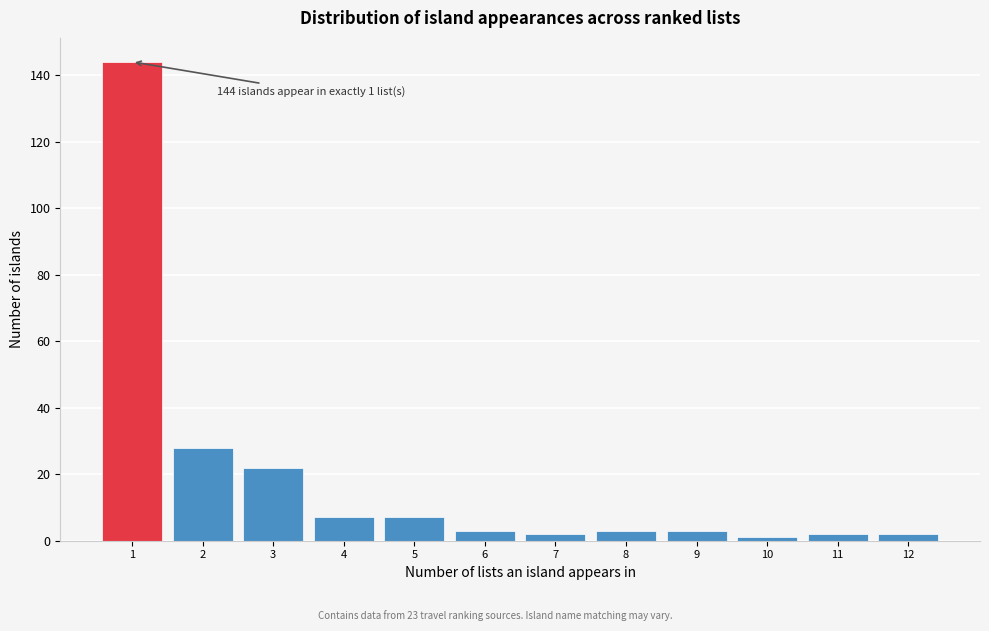

Reading right to left, extract all data points from this chart.

12=2	11=2	10=1	9=3	8=3	7=2	6=3	5=7	4=7	3=22	2=28	1=144